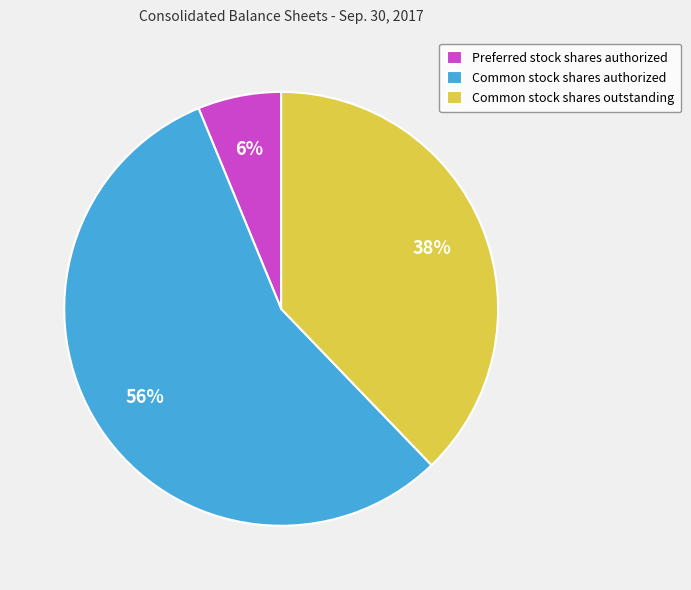

Is the sum of Common stock shares authorized and Common stock shares outstanding greater than half?

Yes